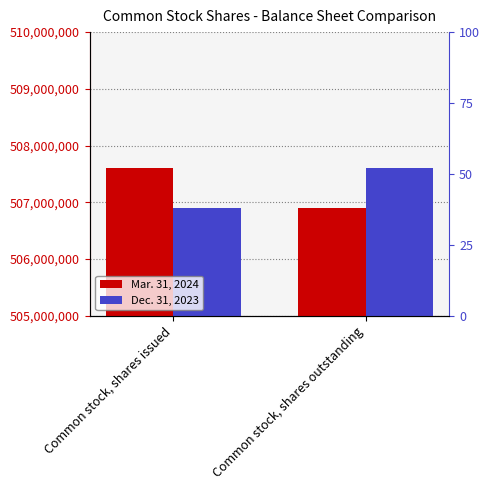

What are all the series names shown in the legend?

Mar. 31, 2024, Dec. 31, 2023